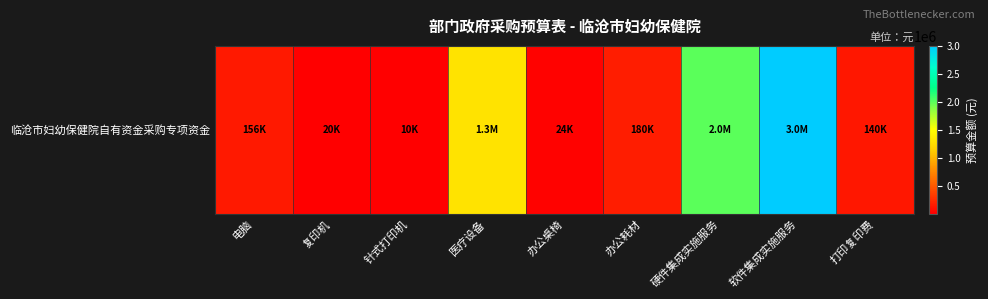

List the labels in order of value, smallest first.

针式打印机, 复印机, 办公桌椅, 打印复印费, 电脑, 办公耗材, 医疗设备, 硬件集成实施服务, 软件集成实施服务